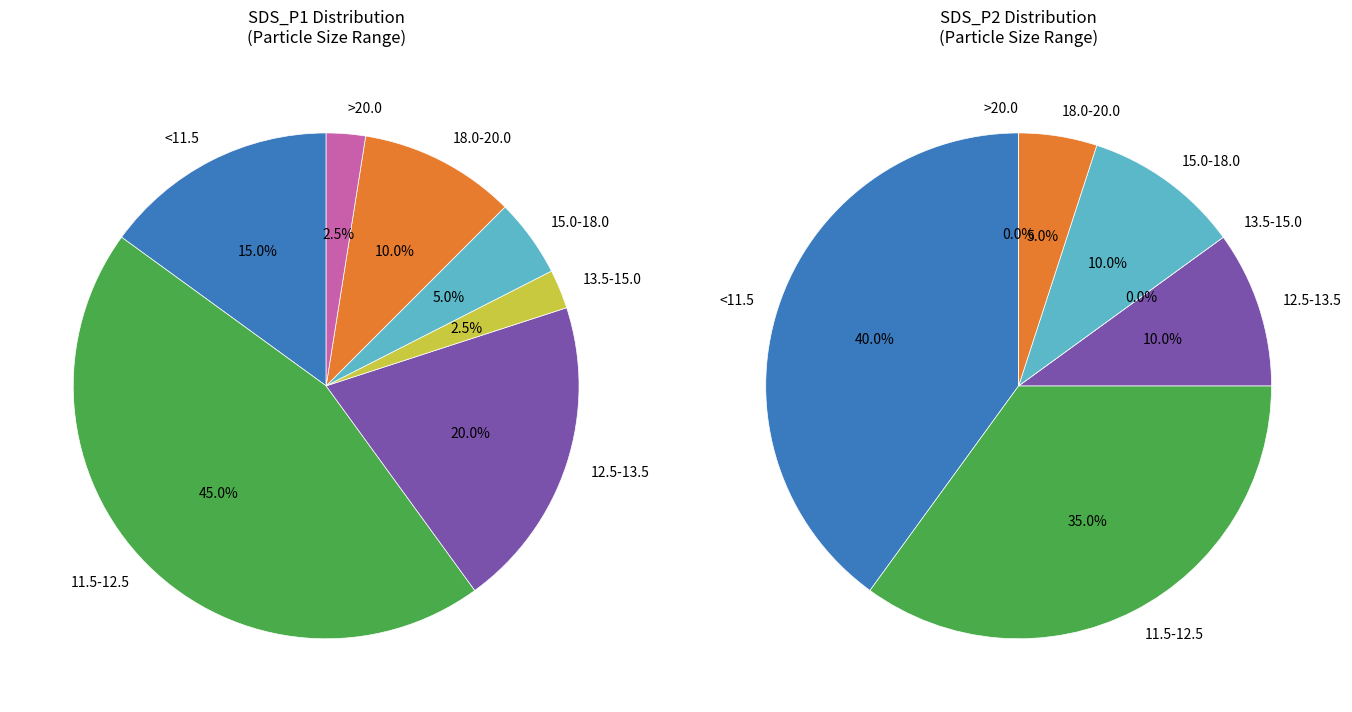

How many slices are in this pie chart?

12